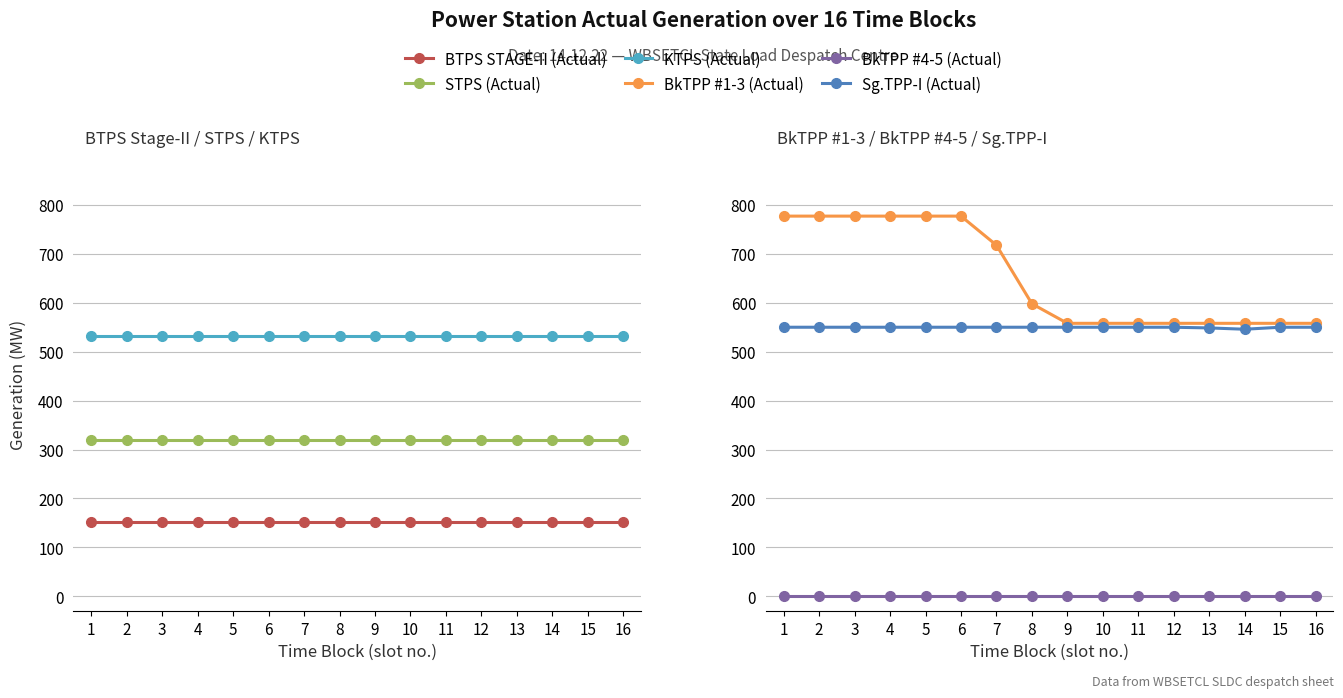

What is the difference between the highest and lowest values at 6?

777.1